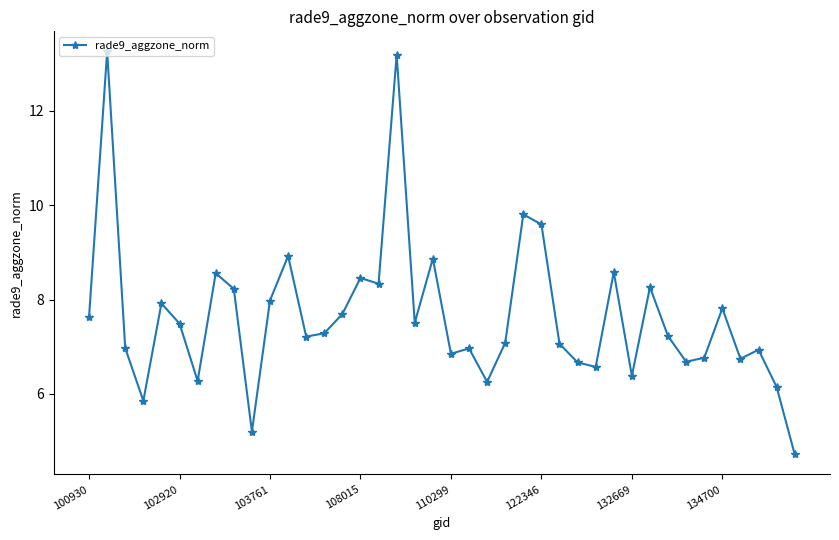

Count the number of categories in the chart.

40